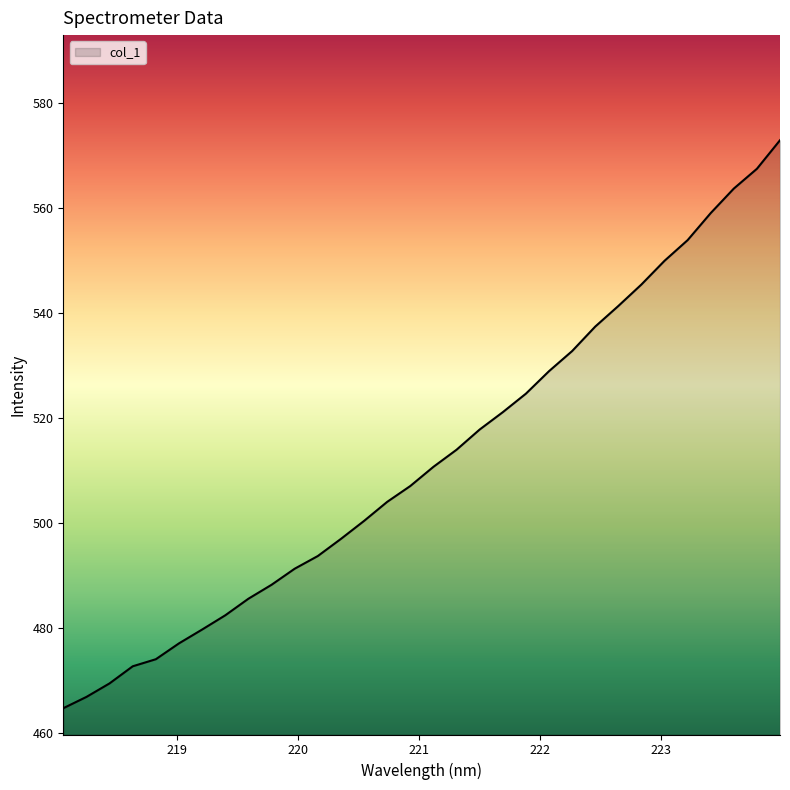

What is the maximum value shown in the chart?

572.8